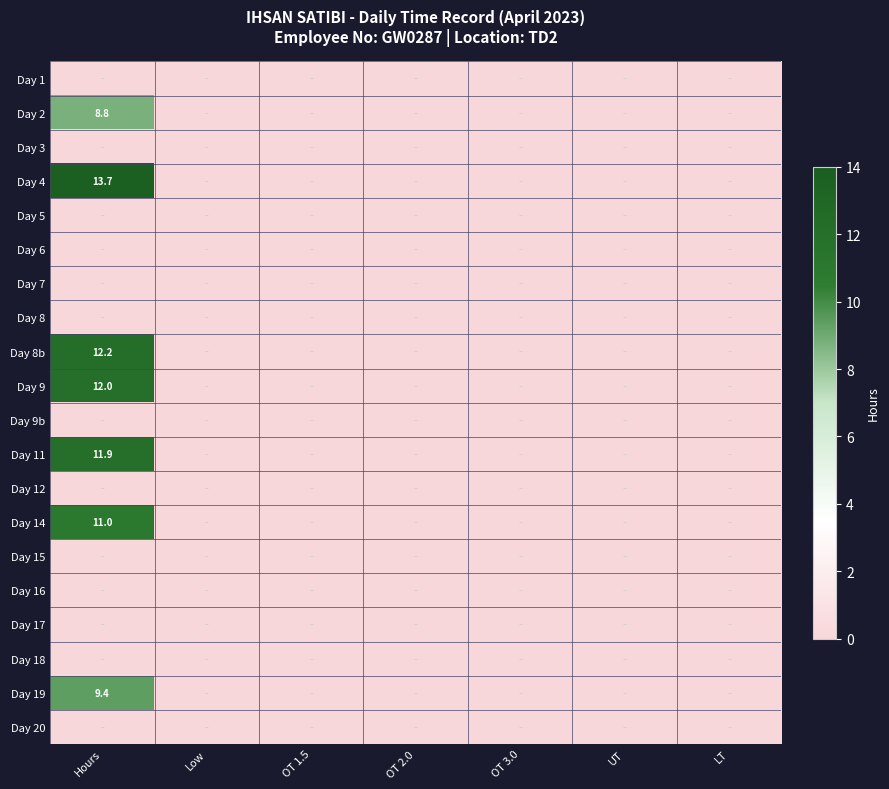

At which label is Day 7 closest to 0?

Hours